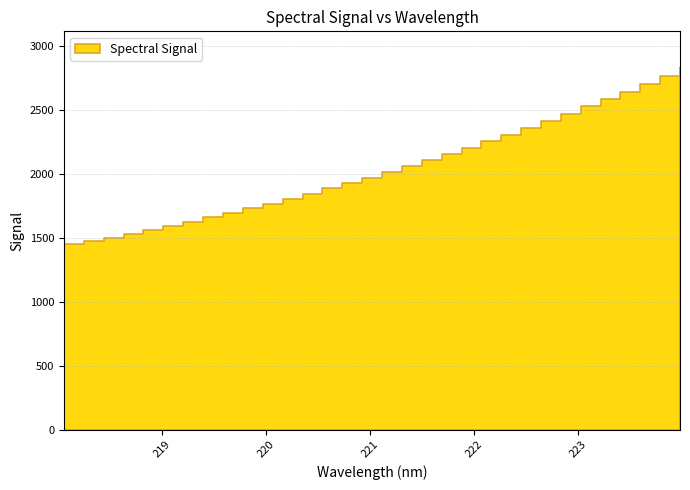

Which category has the lowest value across all series?

218.0596